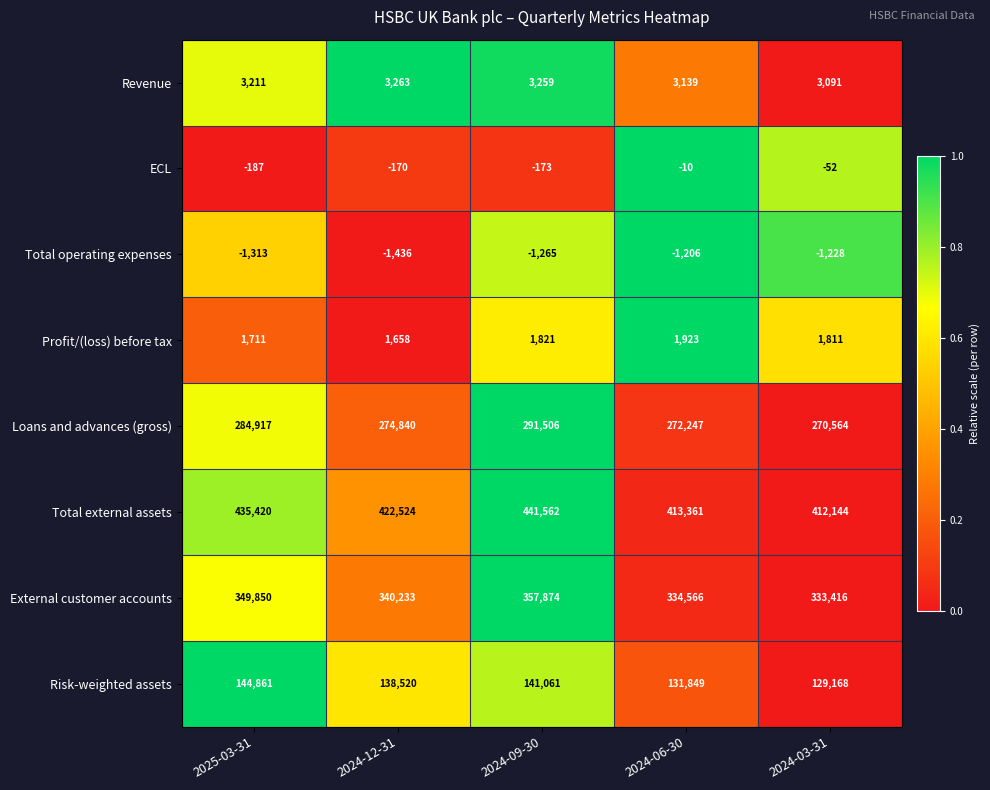

What value does the Revenue series have at 2024-06-30?

3139